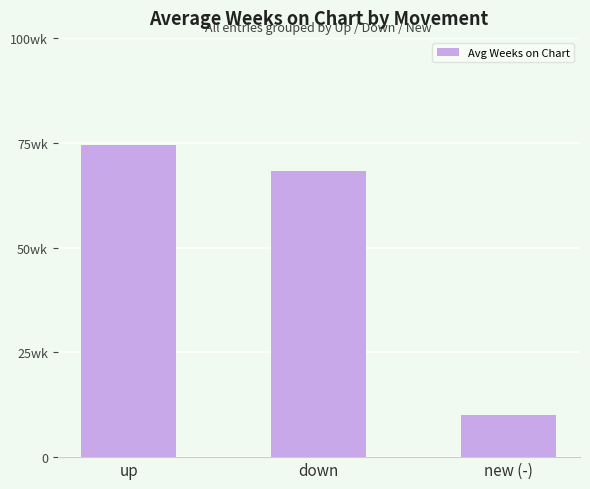

Which category has the highest value across all series?

up